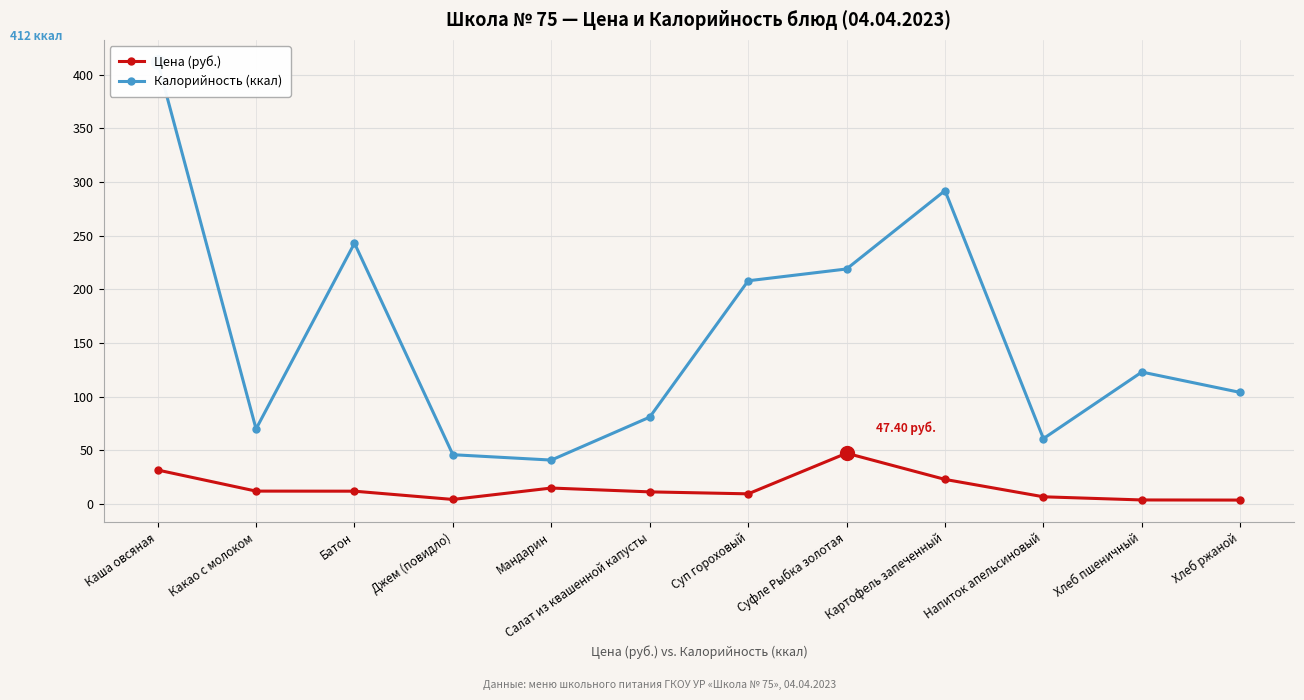

Is it true that Калорийность (ккал) equals 17.1 at Джем (повидло)?

False